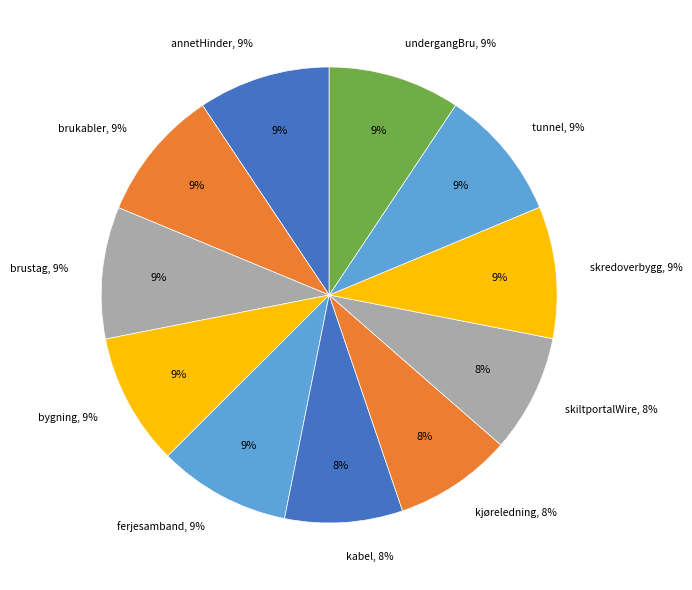

To the nearest percent, what percentage of the pie is annetHinder?

9%